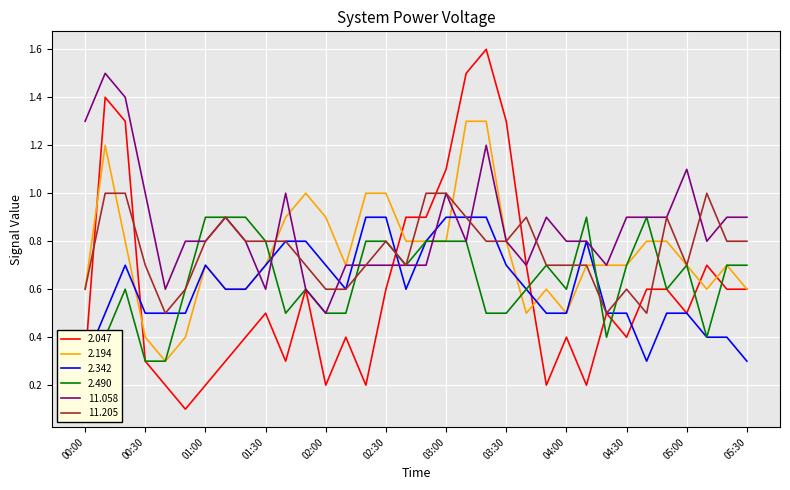

Reading right to left, extract all data points from this chart.

2.047: 0.6	0.6	0.7	0.5	0.6	0.6	0.4	0.5	0.2	0.4	0.2	0.7	1.3	1.6	1.5	1.1	0.9	0.9	0.6	0.2	0.4	0.2	0.6	0.3	0.5	0.4	0.3	0.2	0.1	0.2	0.3	1.3	1.4	0.3
2.194: 0.6	0.7	0.6	0.7	0.8	0.8	0.7	0.7	0.7	0.5	0.6	0.5	0.8	1.3	1.3	0.8	0.8	0.8	1.0	1.0	0.7	0.9	1.0	0.9	0.7	0.6	0.6	0.7	0.4	0.3	0.4	0.8	1.2	0.6
2.342: 0.3	0.4	0.4	0.5	0.5	0.3	0.5	0.5	0.8	0.5	0.5	0.6	0.7	0.9	0.9	0.9	0.8	0.6	0.9	0.9	0.6	0.7	0.8	0.8	0.7	0.6	0.6	0.7	0.5	0.5	0.5	0.7	0.5	0.3
2.490: 0.7	0.7	0.4	0.7	0.6	0.9	0.7	0.4	0.9	0.6	0.7	0.6	0.5	0.5	0.8	0.8	0.8	0.7	0.8	0.8	0.5	0.5	0.6	0.5	0.8	0.9	0.9	0.9	0.6	0.3	0.3	0.6	0.4	0.4
11.058: 0.9	0.9	0.8	1.1	0.9	0.9	0.9	0.7	0.8	0.8	0.9	0.7	0.8	1.2	0.8	1.0	0.7	0.7	0.7	0.7	0.7	0.5	0.6	1.0	0.6	0.8	0.9	0.8	0.8	0.6	1.0	1.4	1.5	1.3
11.205: 0.8	0.8	1.0	0.7	0.9	0.5	0.6	0.5	0.7	0.7	0.7	0.9	0.8	0.8	0.9	1.0	1.0	0.7	0.8	0.7	0.6	0.6	0.7	0.8	0.8	0.8	0.9	0.8	0.6	0.5	0.7	1.0	1.0	0.6